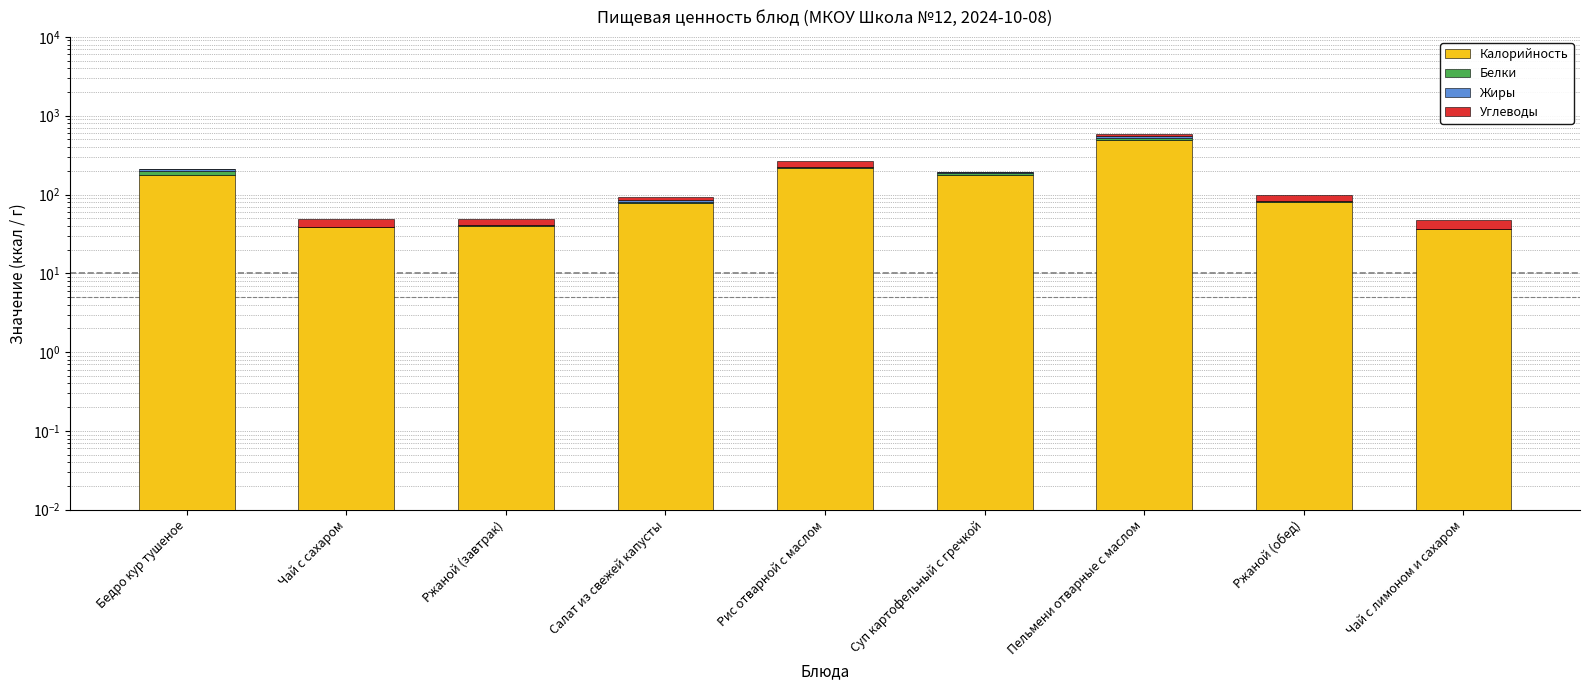

Reading left to right, extract all data points from this chart.

Калорийность: Бедро кур тушеное=178.6	Чай с сахаром=39.0	Ржаной (завтрак)=39.6	Салат из свежей капусты=79.0	Рис отварной с маслом=219.0	Суп картофельный с гречкой=178.5	Пельмени отварные с маслом=496.4	Ржаной (обед)=79.2	Чай с лимоном и сахаром=37.0
Белки: Бедро кур тушеное=20.5	Чай с сахаром=0.0	Ржаной (завтрак)=1.5	Салат из свежей капусты=2.0	Рис отварной с маслом=3.7	Суп картофельный с гречкой=11.0	Пельмени отварные с маслом=22.8	Ржаной (обед)=3.0	Чай с лимоном и сахаром=0.0
Жиры: Бедро кур тушеное=9.9	Чай с сахаром=0.0	Ржаной (завтрак)=0.0	Салат из свежей капусты=4.0	Рис отварной с маслом=3.6	Суп картофельный с гречкой=1.0	Пельмени отварные с маслом=29.2	Ржаной (обед)=0.0	Чай с лимоном и сахаром=0.0
Углеводы: Бедро кур тушеное=0.2	Чай с сахаром=10.0	Ржаной (завтрак)=8.5	Салат из свежей капусты=9.0	Рис отварной с маслом=41.4	Суп картофельный с гречкой=4.0	Пельмени отварные с маслом=37.9	Ржаной (обед)=17.0	Чай с лимоном и сахаром=10.0